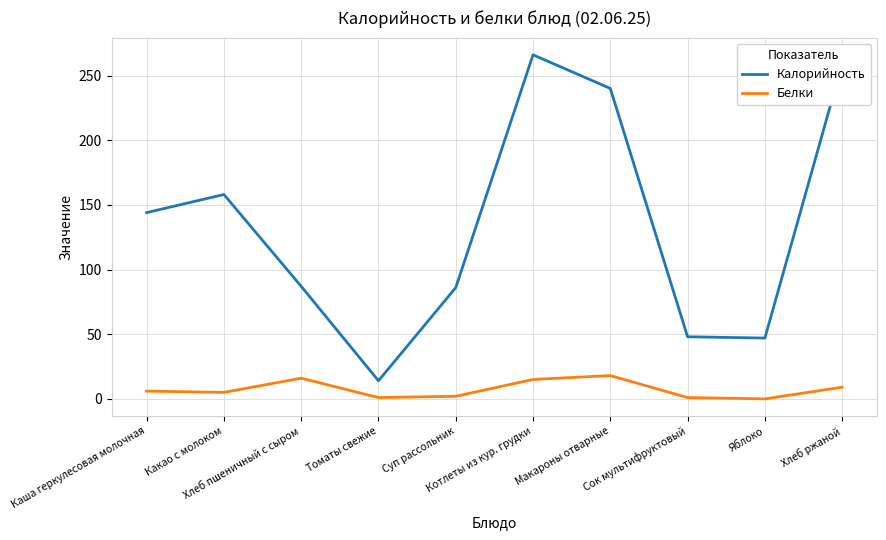

True or false: Белки and Калорийность intersect in this chart.

False